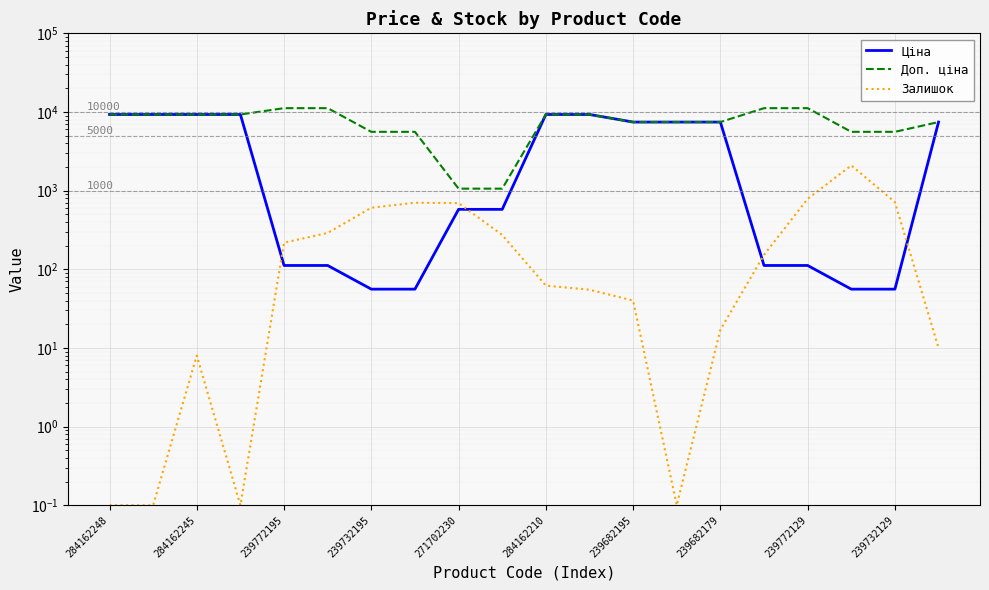

What value does the Залишок series have at 284162248?

0.1